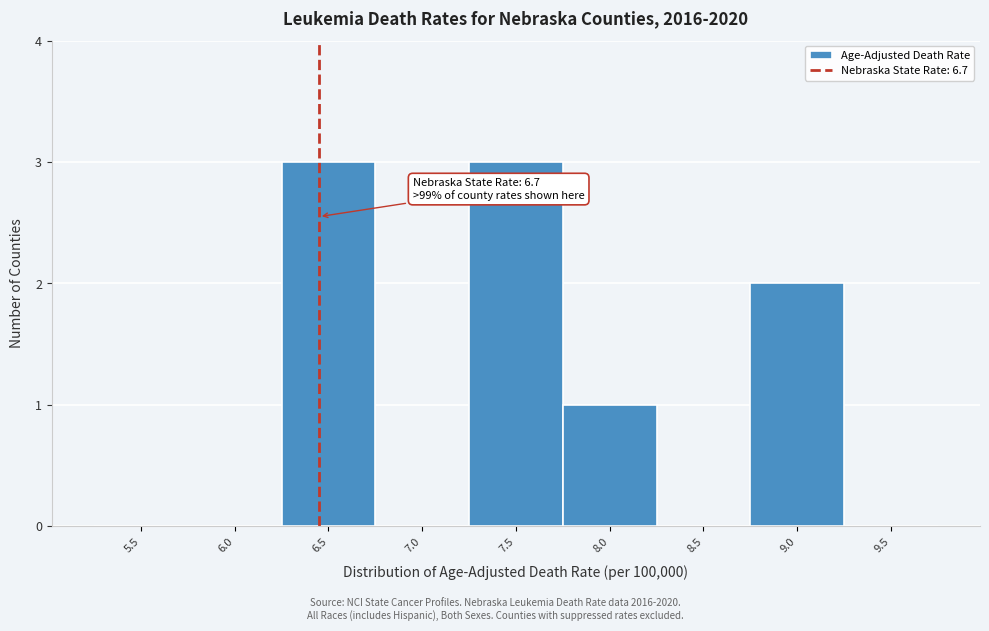

Reading left to right, extract all data points from this chart.

5.5=0	6.0=0	6.5=3	7.0=0	7.5=3	8.0=1	8.5=0	9.0=2	9.5=0